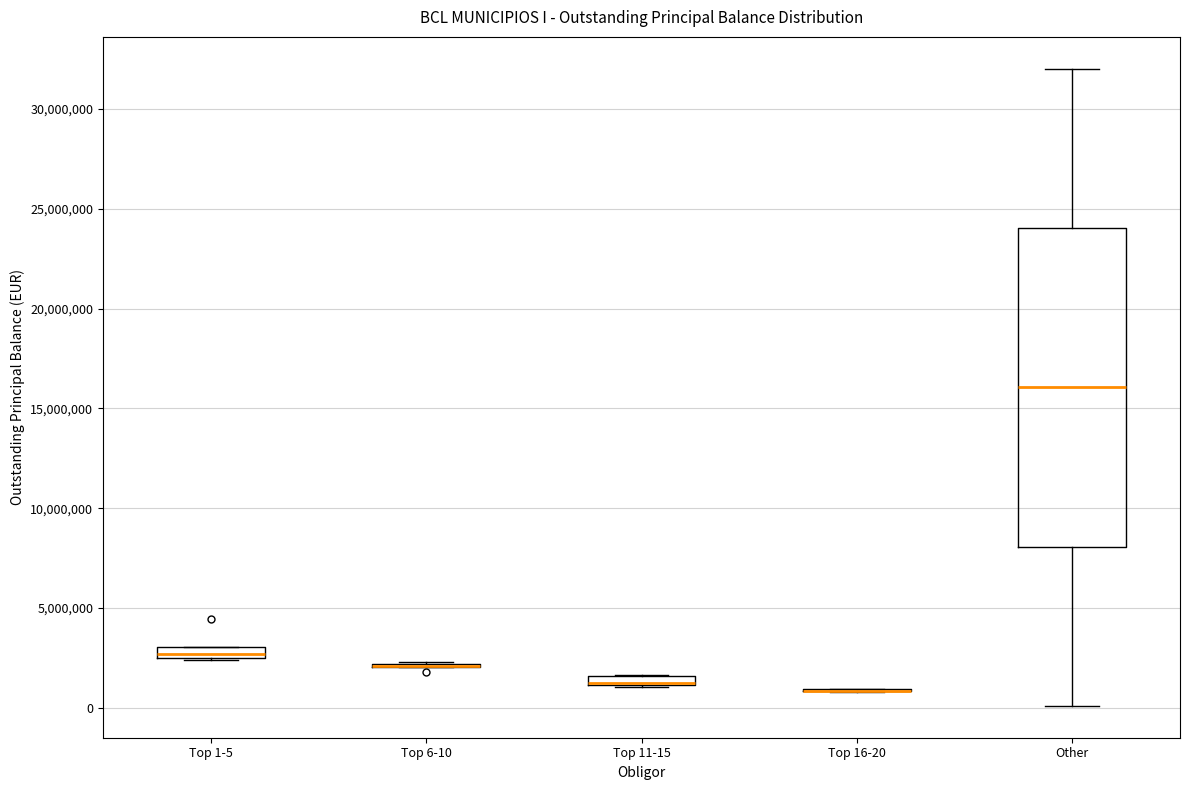

Where is the lower edge of the box for Top 11-15 on the y-axis? The values are not printed on the chart, so give them approximately, as read against the axis.

1000000